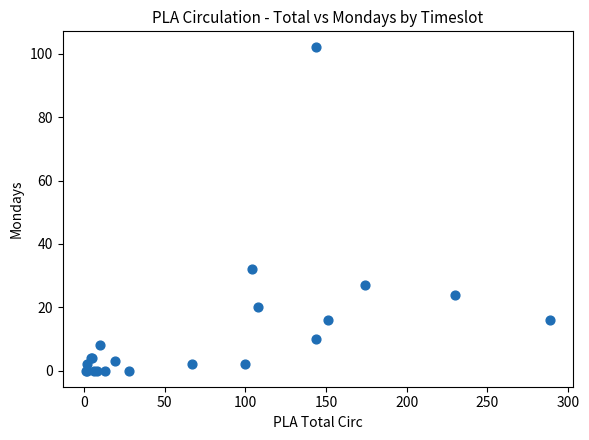

What Y value in the scatter plot is closest to 51?

32